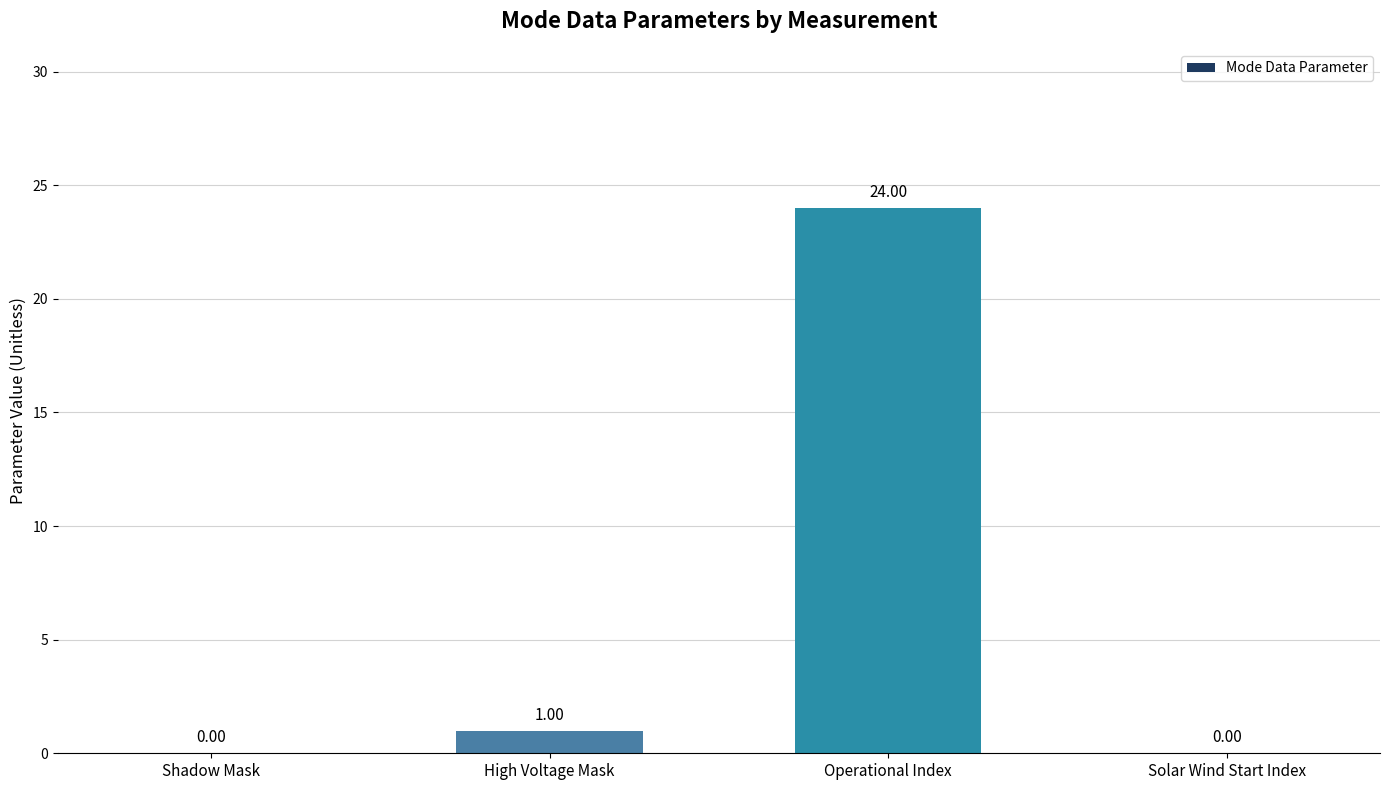

At which label is the value closest to 12?

High Voltage Mask